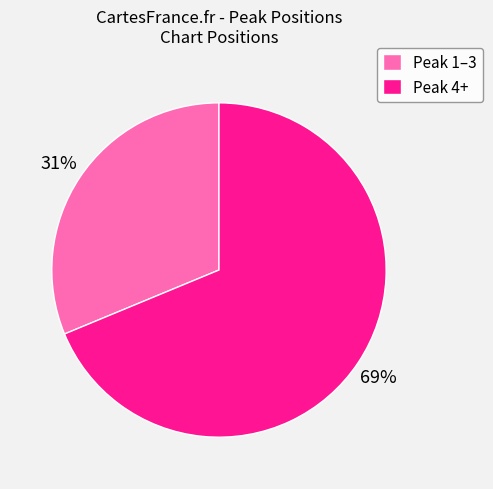

Rank the categories by value from highest to lowest.

Peak 4+, Peak 1–3